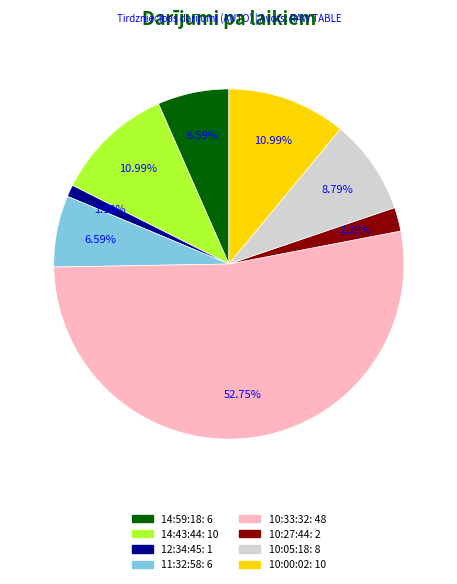

Combined, do 14:59:18 and 11:32:58 account for over 50%?

No